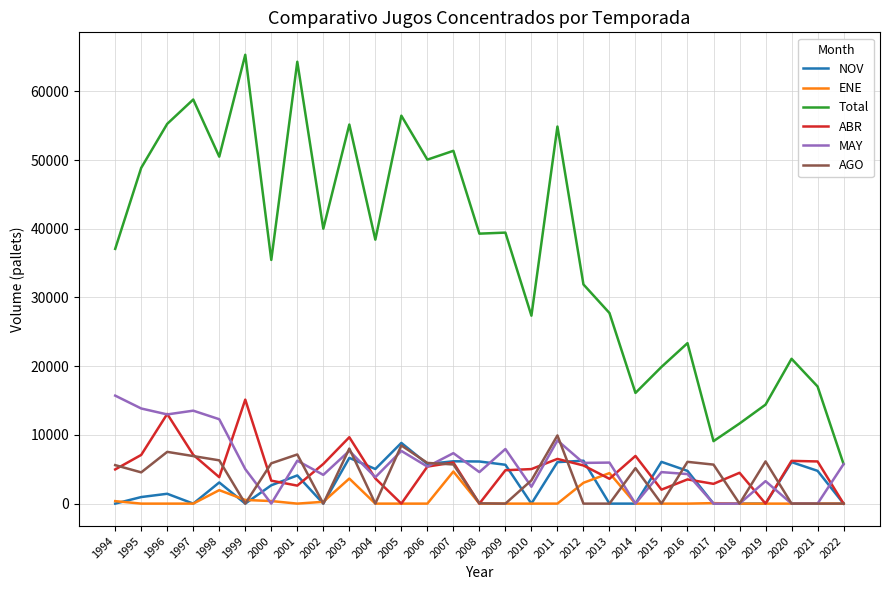

What is the average value of the Total series?

36763